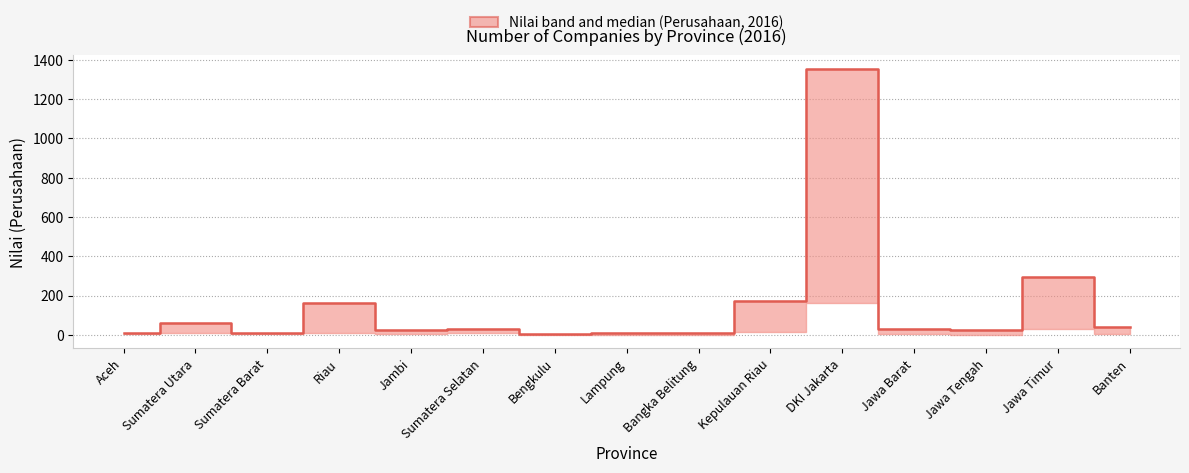

List the labels in order of value, largest first.

DKI Jakarta, Jawa Timur, Kepulauan Riau, Riau, Sumatera Utara, Banten, Sumatera Selatan, Jawa Barat, Jawa Tengah, Jambi, Sumatera Barat, Aceh, Lampung, Bangka Belitung, Bengkulu